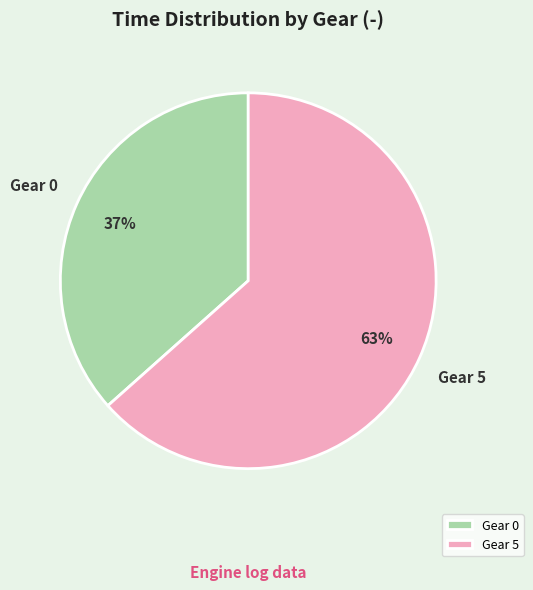

Rank the categories by value from highest to lowest.

Gear 5, Gear 0